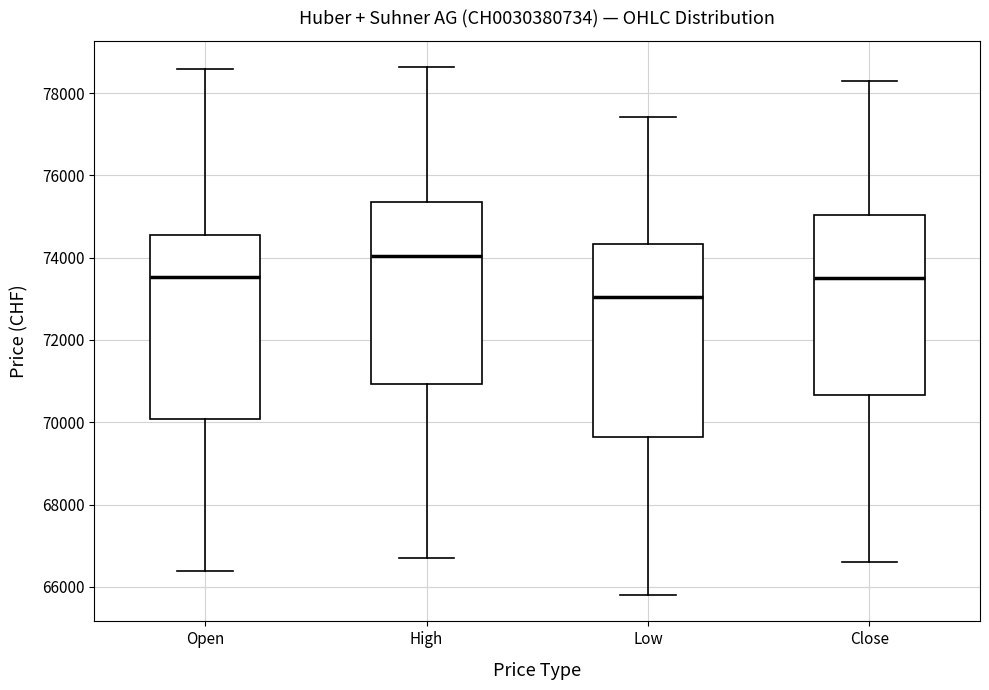

Where is the lower edge of the box for Open on the y-axis? The values are not printed on the chart, so give them approximately, as read against the axis.

70000